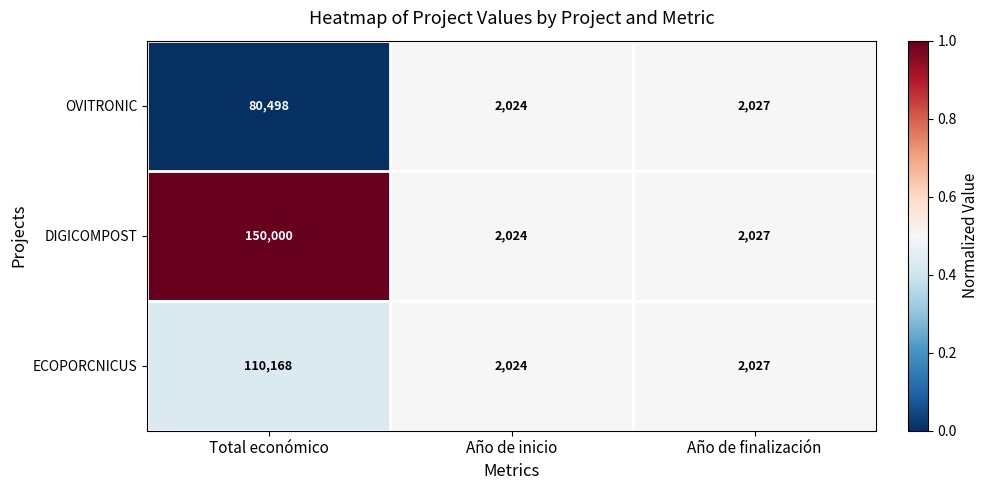

List the series in order of their overall mean, lowest first.

OVITRONIC, ECOPORCNICUS, DIGICOMPOST